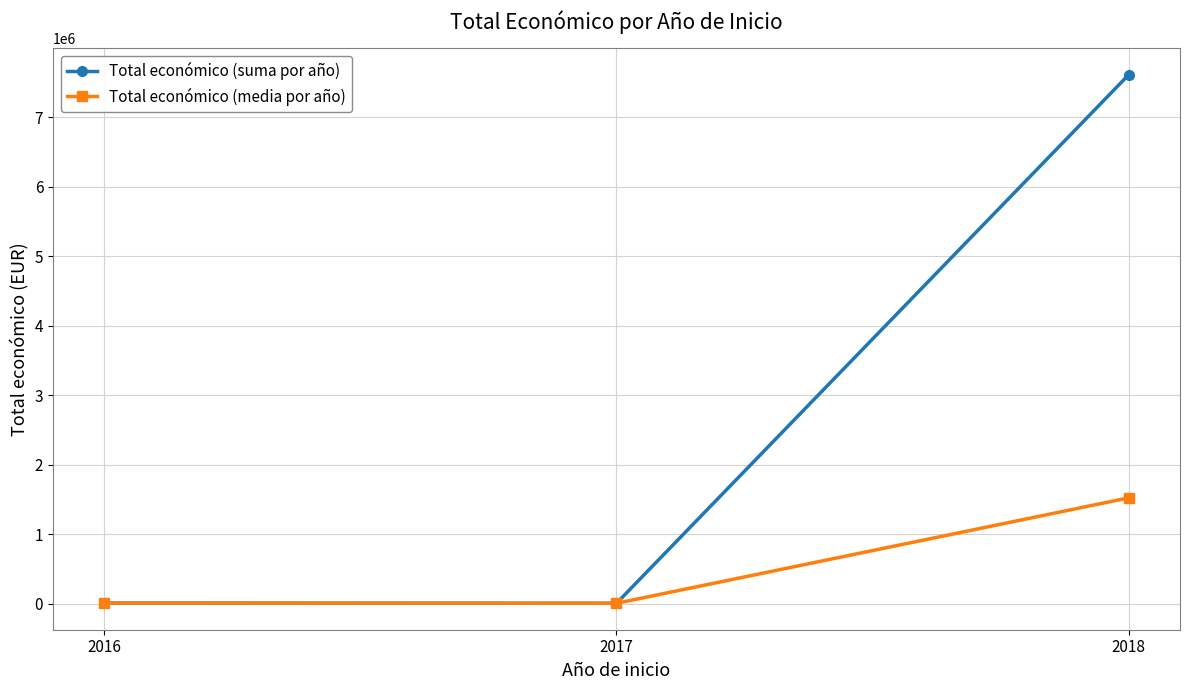

What is the value of the Total económico (media por año) point at the 2nd from the left?

4840